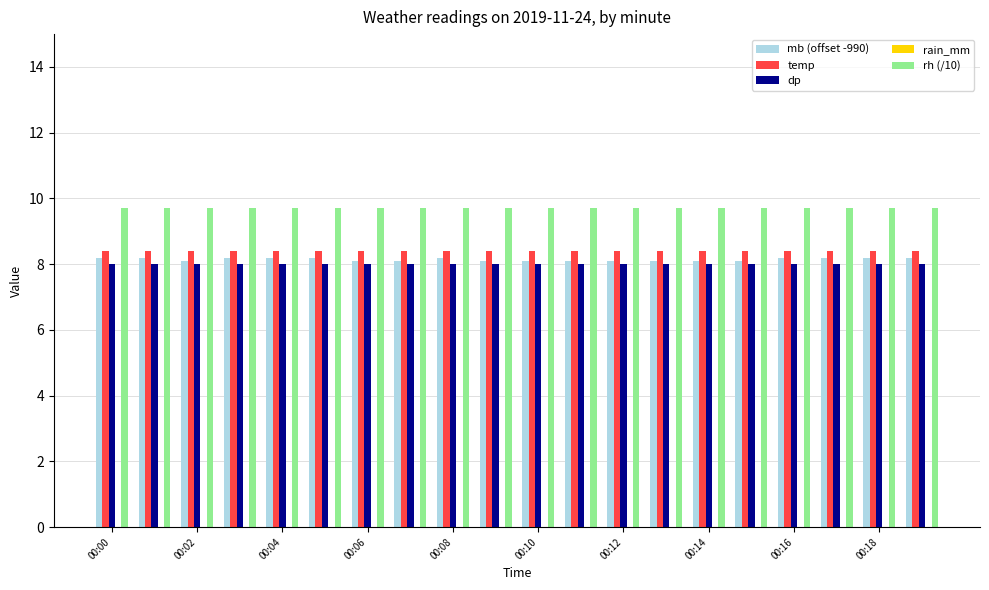

What is the maximum value shown in the chart?

9.7